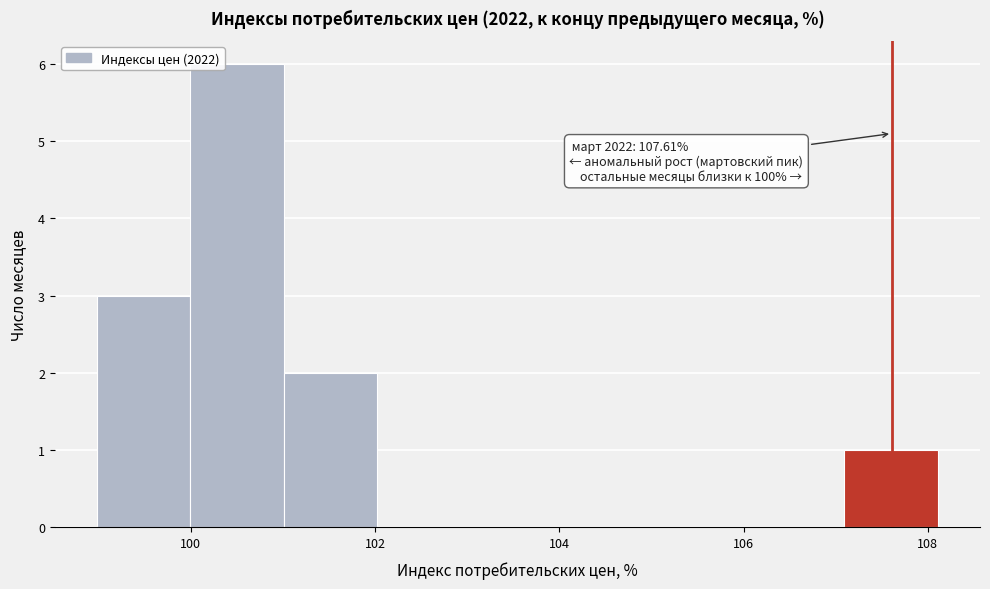

Which range on the x-axis has the tallest bar?

100.0 to 101.0